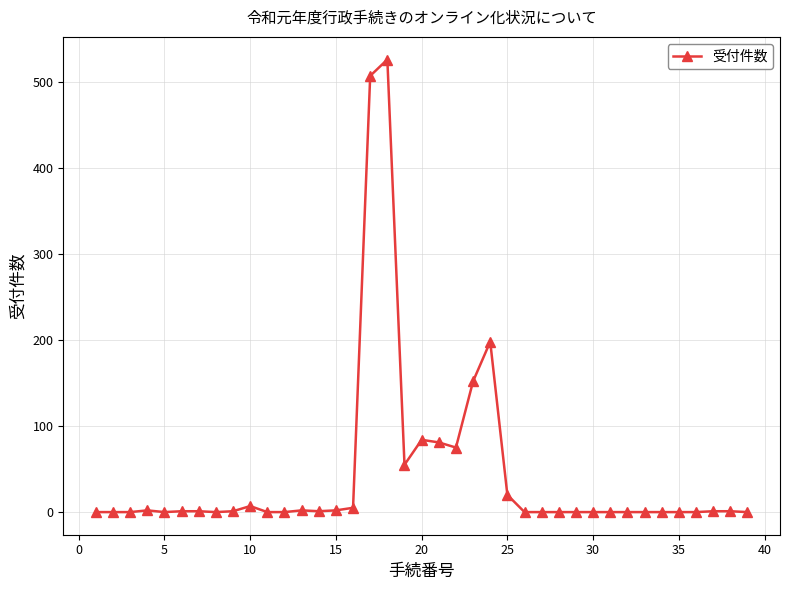

What is the average value?

44